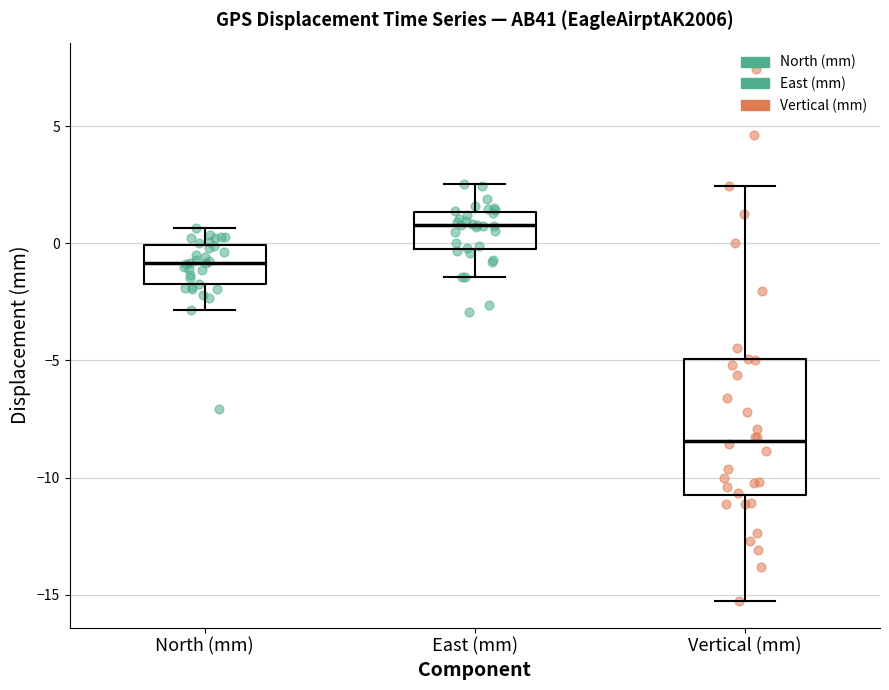

Reading left to right, read every box against the y-axis: the position of its median line, the range the box covers, and the ends of its whiskers. The values are not printed on the chart, so give them approximately, as read against the axis.

North (mm): median -1.0, box -2.0 to 0.0, whiskers -3.0 to 0.5
East (mm): median 1.0, box 0.0 to 1.5, whiskers -1.5 to 2.5
Vertical (mm): median -8.5, box -11.0 to -5.0, whiskers -15.5 to 2.5